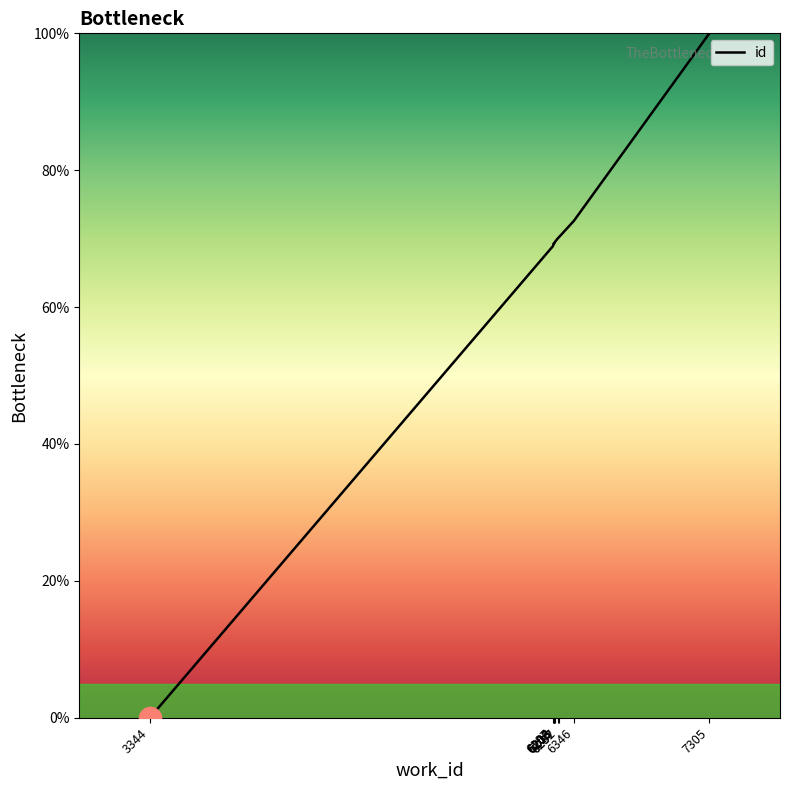

Which label corresponds to the largest value in the chart?

7305